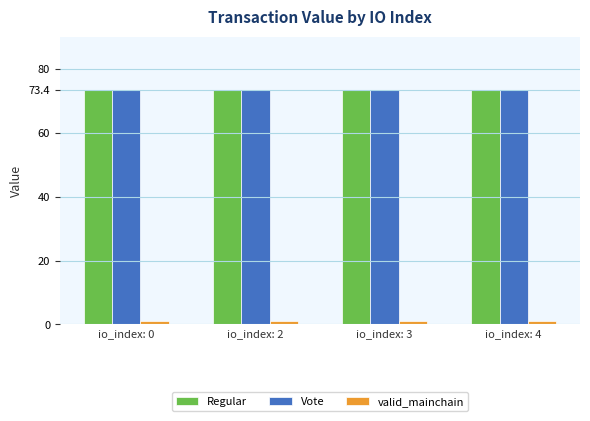

What is the maximum value shown in the chart?

73.4